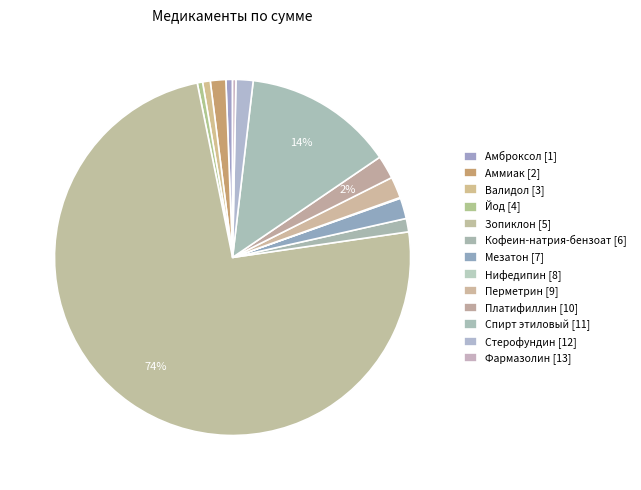

Combined, what portion of the pie is Стерофундин [12] and Нифедипин [8]?

1.6%